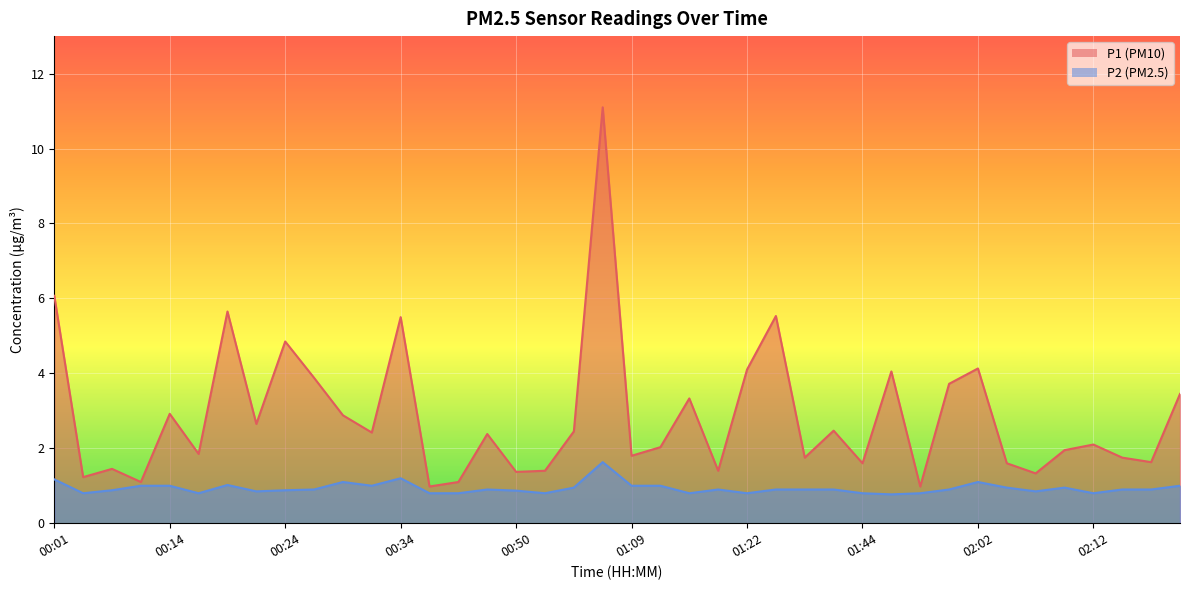

What is the value of the P1 point at the 16th from the left?

2.4